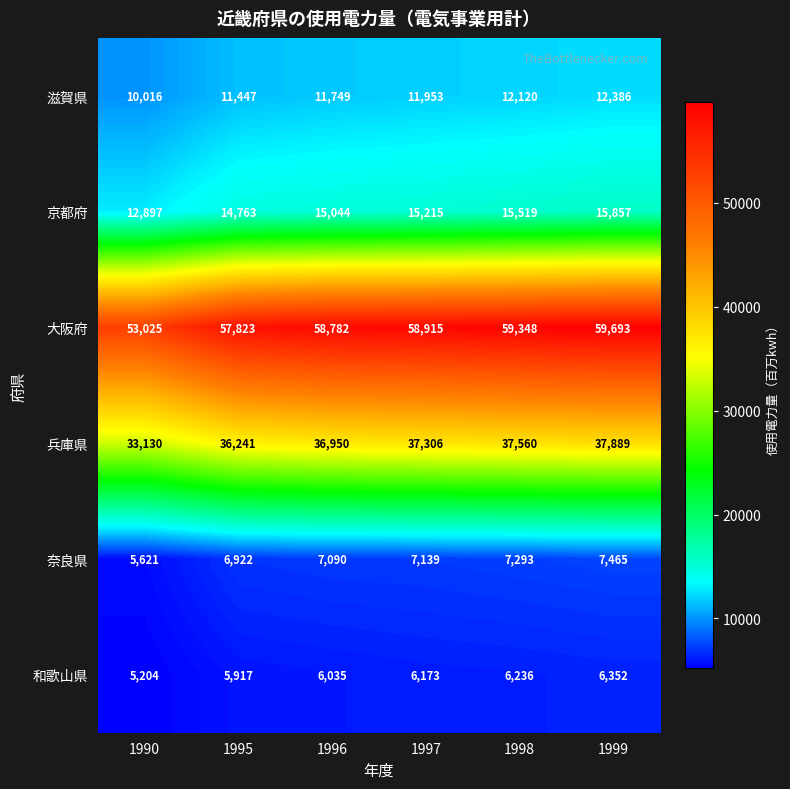

Which series has the largest total across all categories?

大阪府